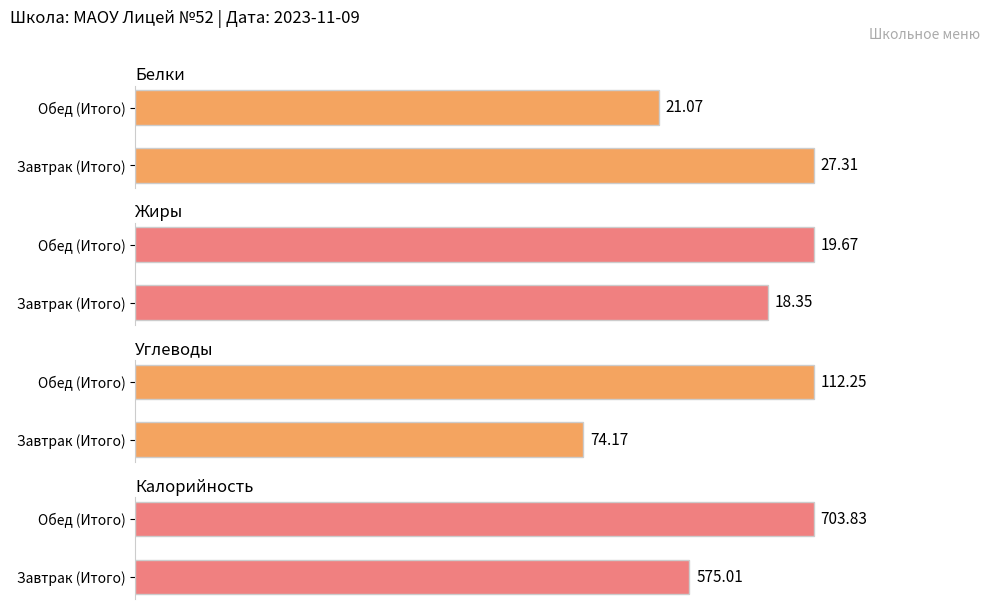

Read the Углеводы value at Завтрак (Итого).

74.2